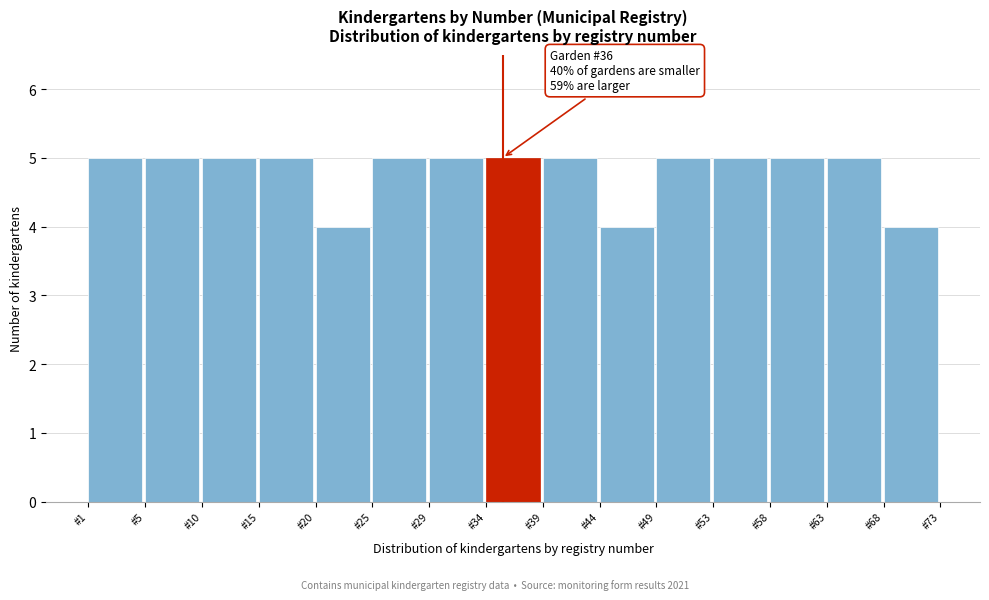

Reading right to left, list all the values displayed in this chart.

4	5	5	5	5	4	5	5	5	5	4	5	5	5	5